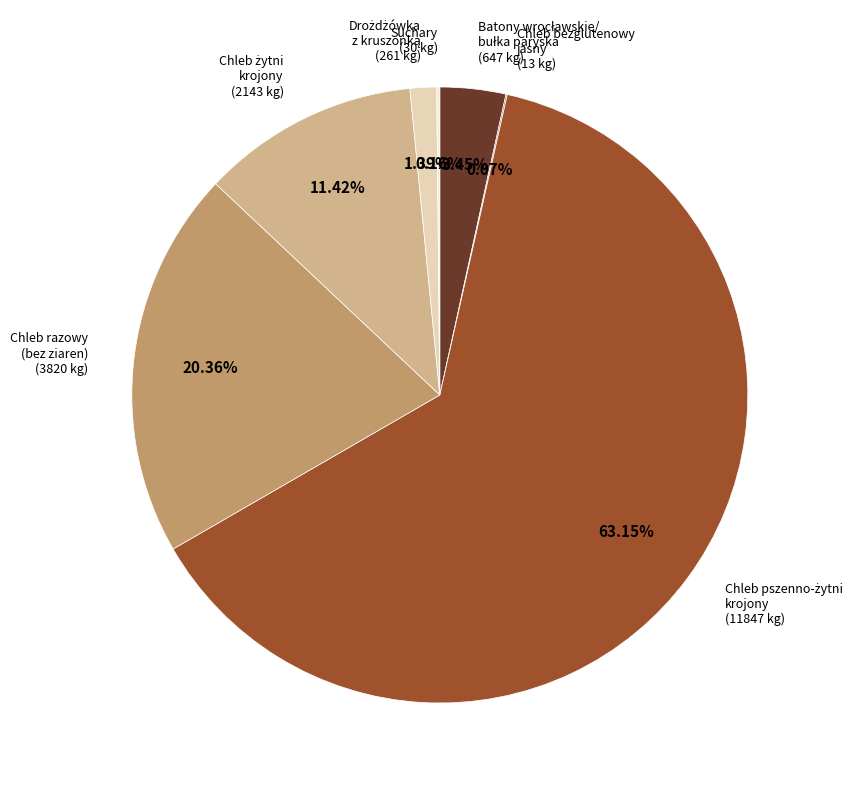

How many segments does this pie chart have?

7